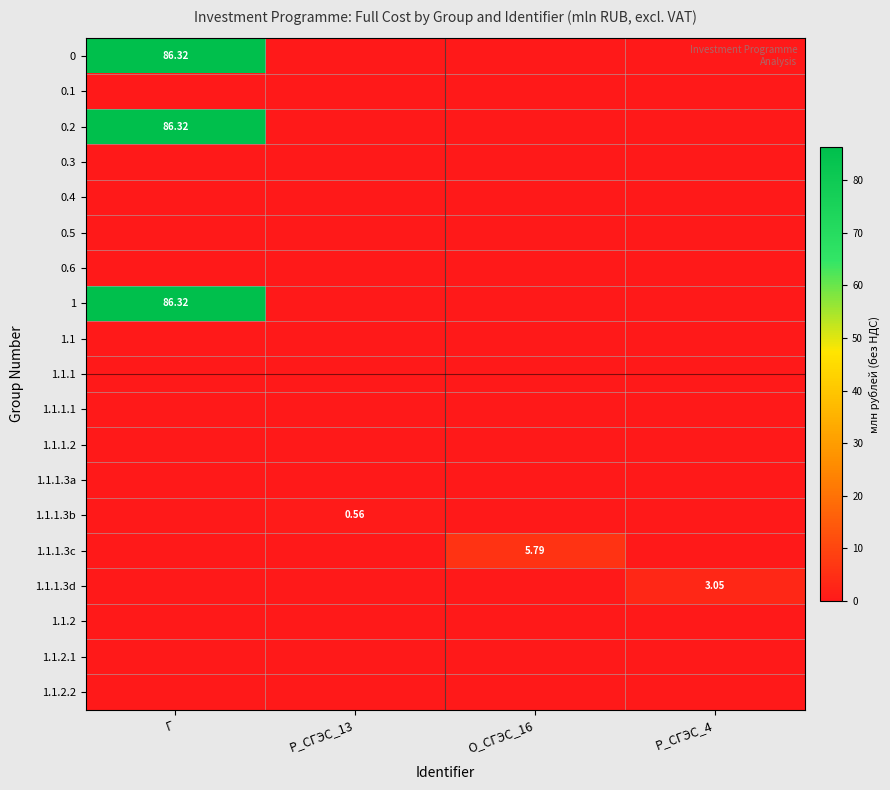

At which category does the chart reach its minimum across all series?

P_СГЭС_13